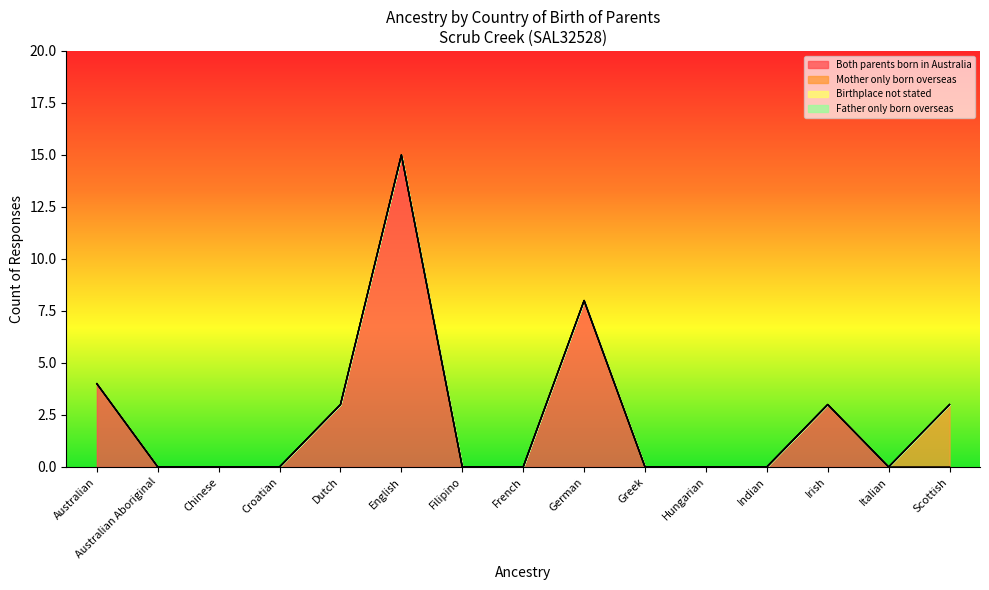

What is the greatest value displayed?

15